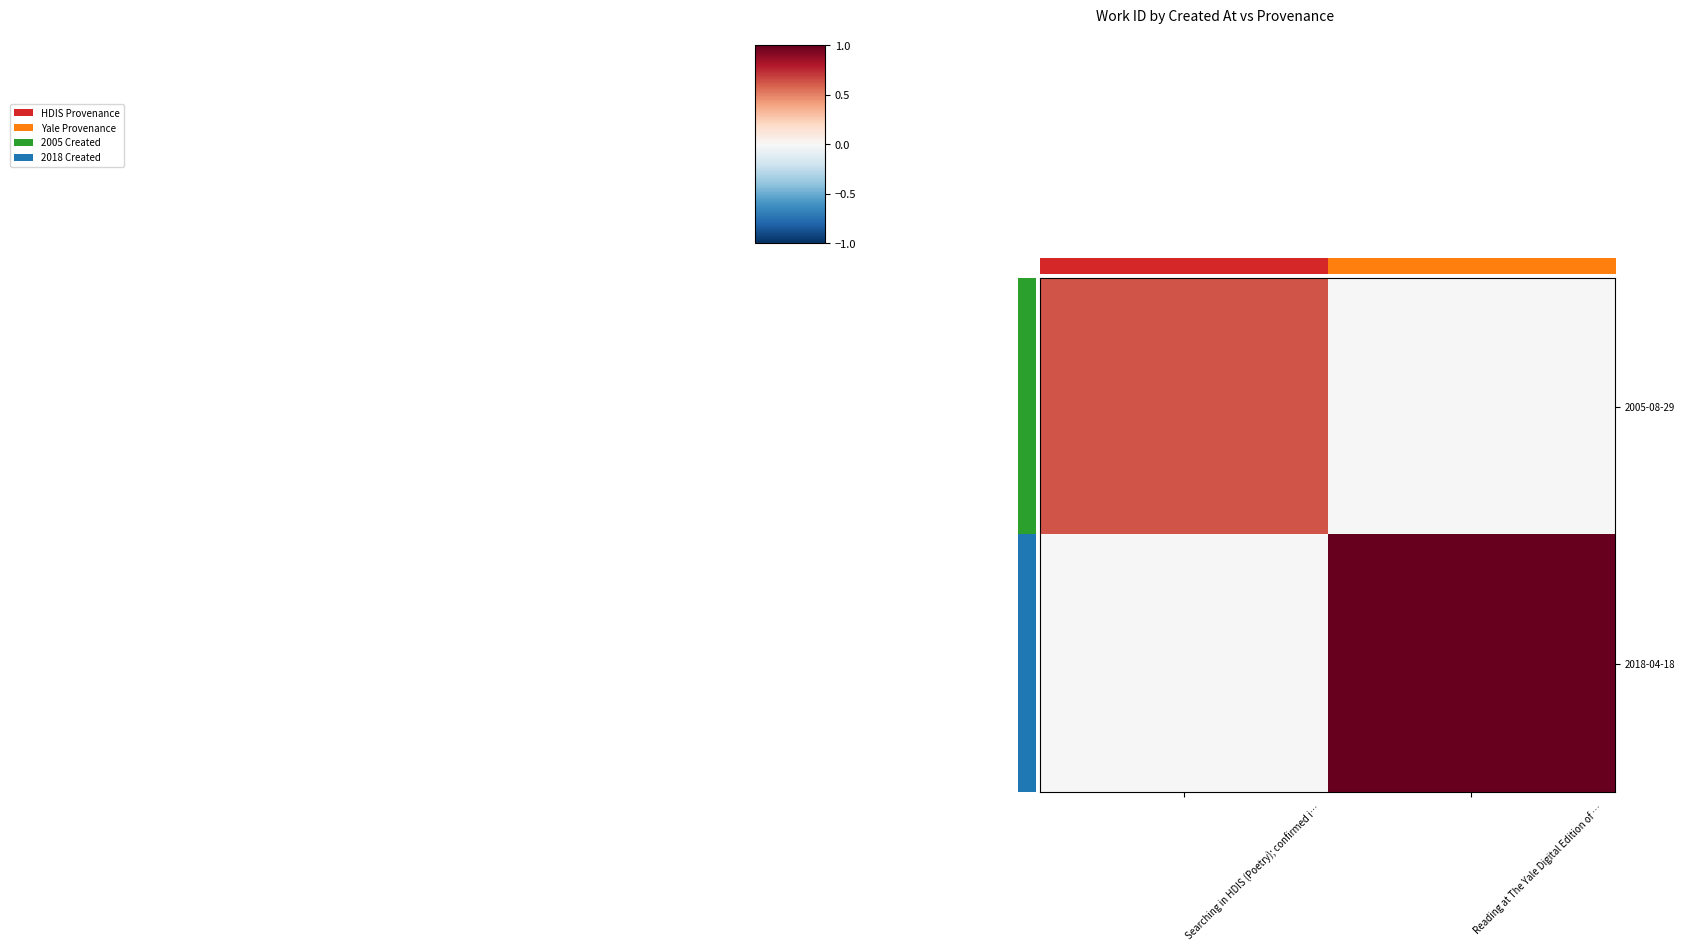

Reading right to left, what are all the values shown in this chart?

2005-08-29: Reading at The Yale Digital Edition of …=0.0	Searching in HDIS (Poetry); confirmed i…=0.6
2018-04-18: Reading at The Yale Digital Edition of …=1.0	Searching in HDIS (Poetry); confirmed i…=0.0